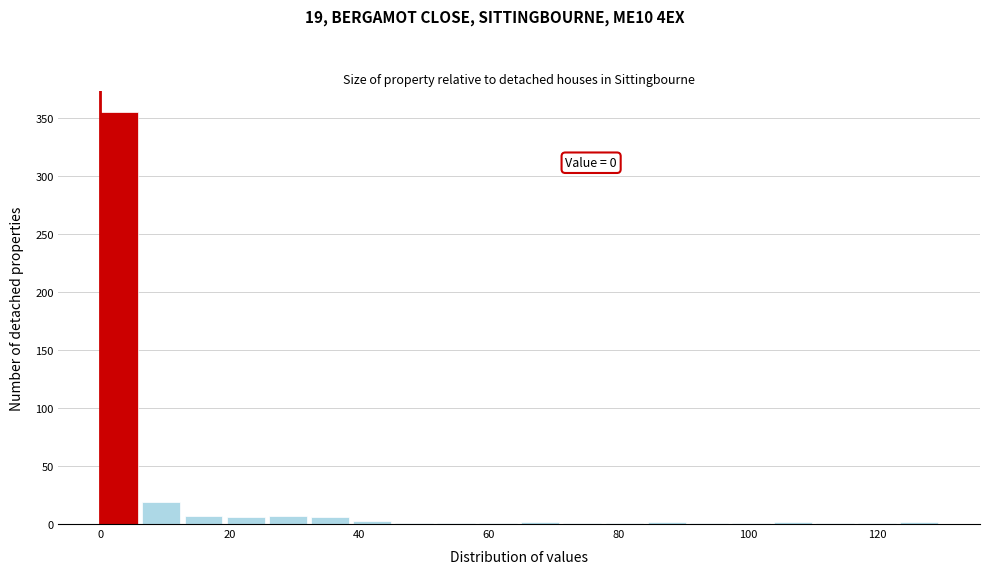

Around what value on the x-axis is the tallest bar? Give the approximate position of its centre, as read against the axis.

2